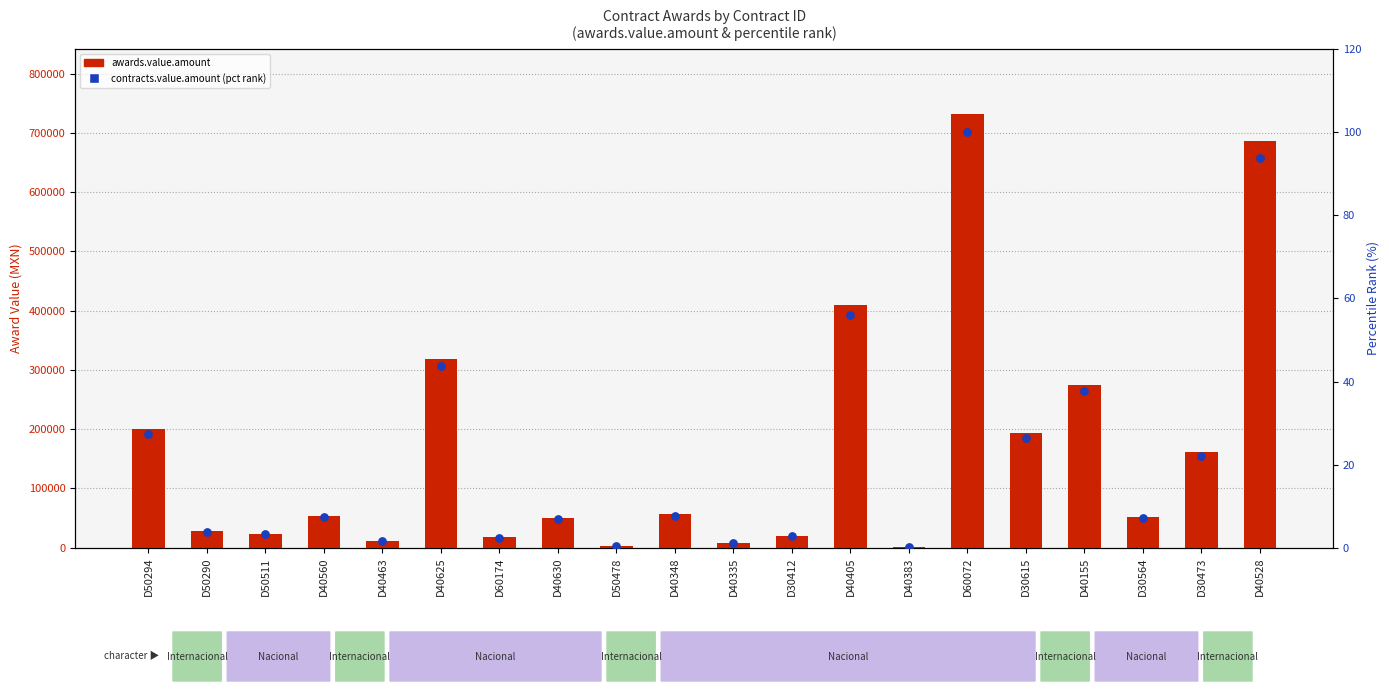

At how many categories does at least one series exceed 12594?

16